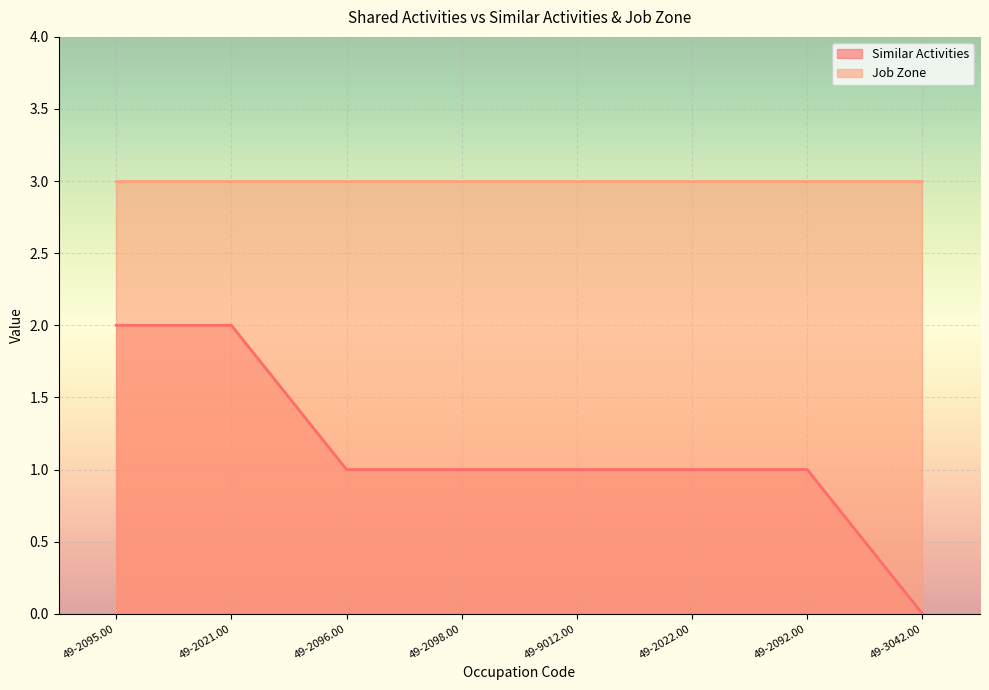

Reading left to right, what are all the values shown in this chart?

49-2095.00=2	49-2021.00=2	49-2096.00=1	49-2098.00=1	49-9012.00=1	49-2022.00=1	49-2092.00=1	49-3042.00=0